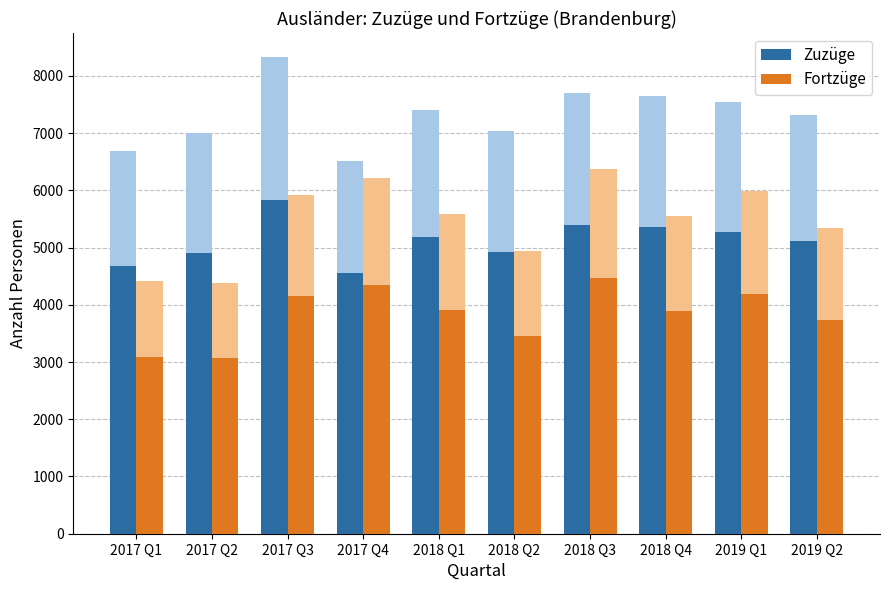

What is the difference between the highest and lowest values at 2017 Q4?

214.2